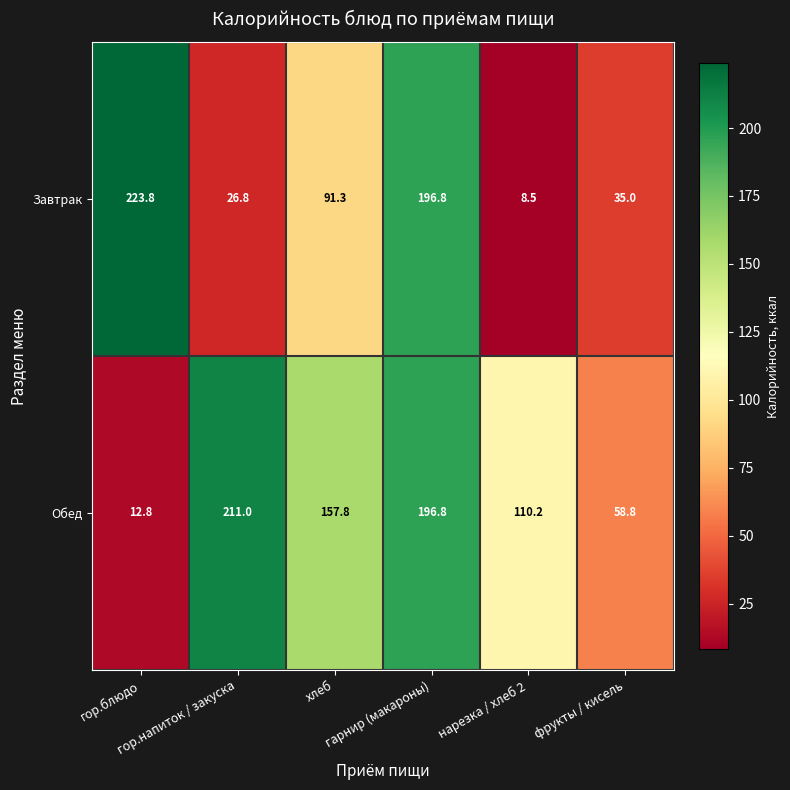

Which series has the widest spread of values?

Завтрак